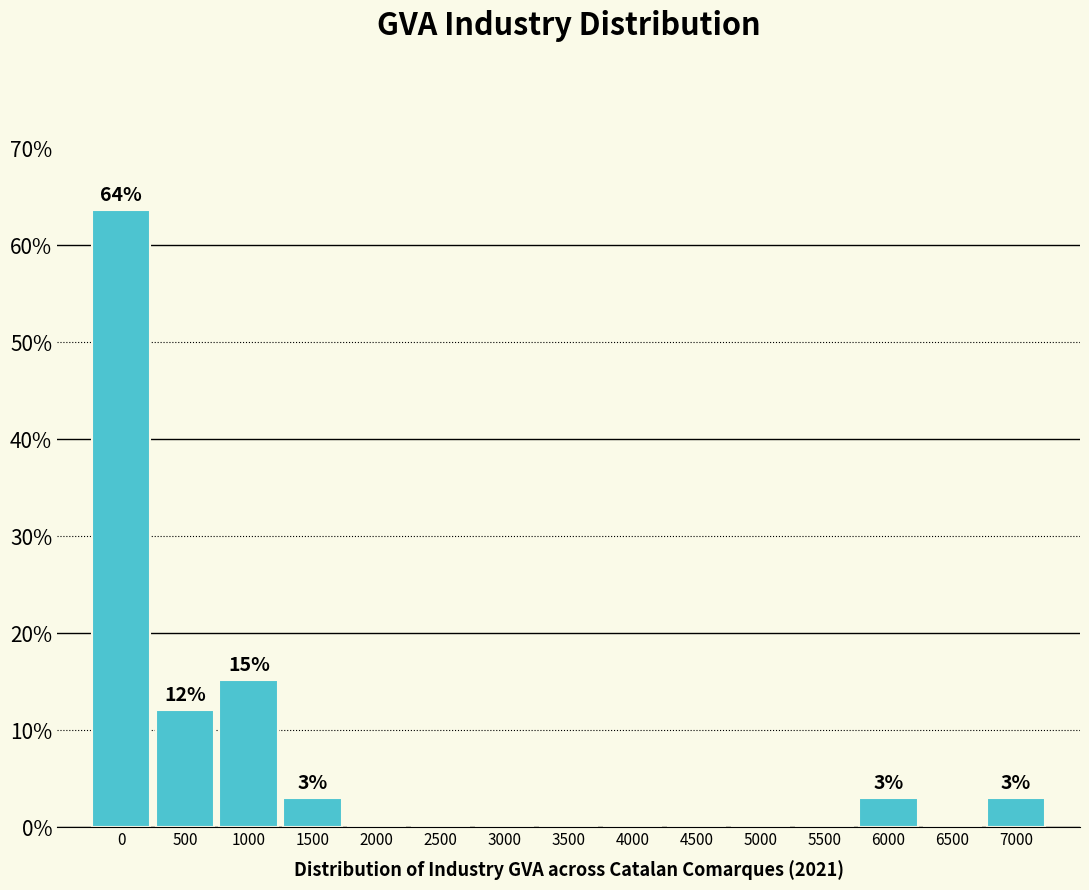

Reading left to right, transcribe all the data shown in this chart.

0=63.6	500=12.1	1000=15.2	1500=3.0	2000=0.0	2500=0.0	3000=0.0	3500=0.0	4000=0.0	4500=0.0	5000=0.0	5500=0.0	6000=3.0	6500=0.0	7000=3.0